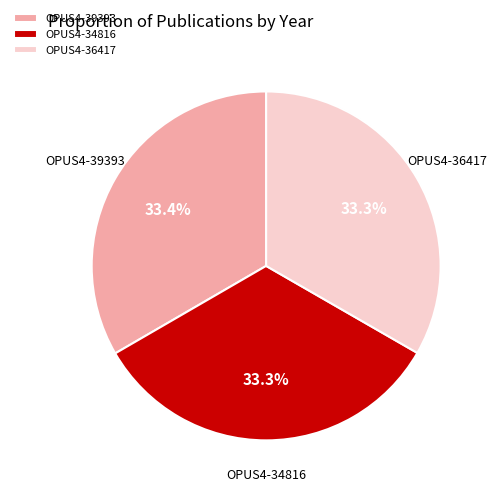

Does OPUS4-34816 represent more than half of the total?

No